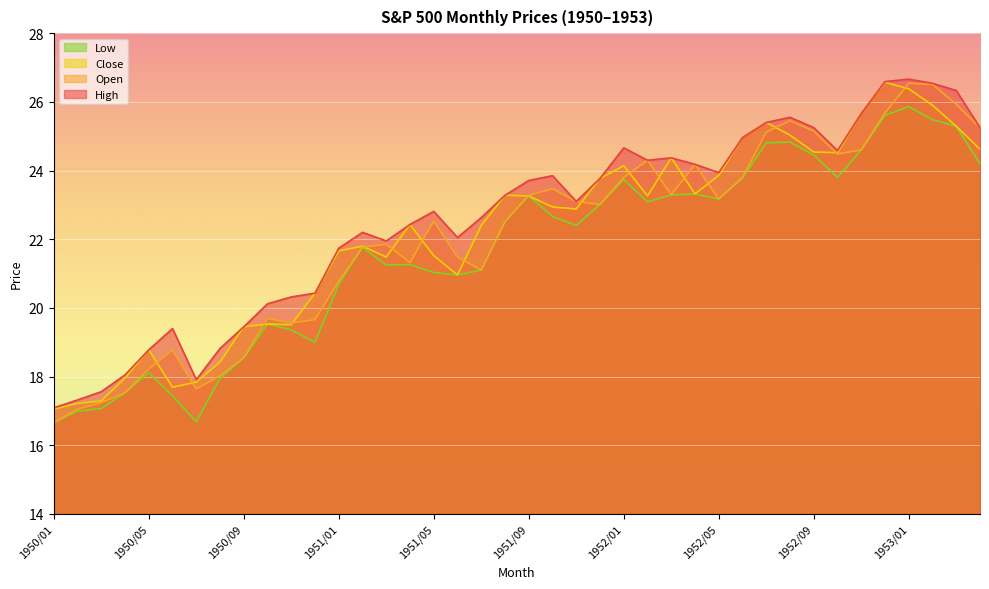

What is the label of the 3rd point from the left?

1950/03